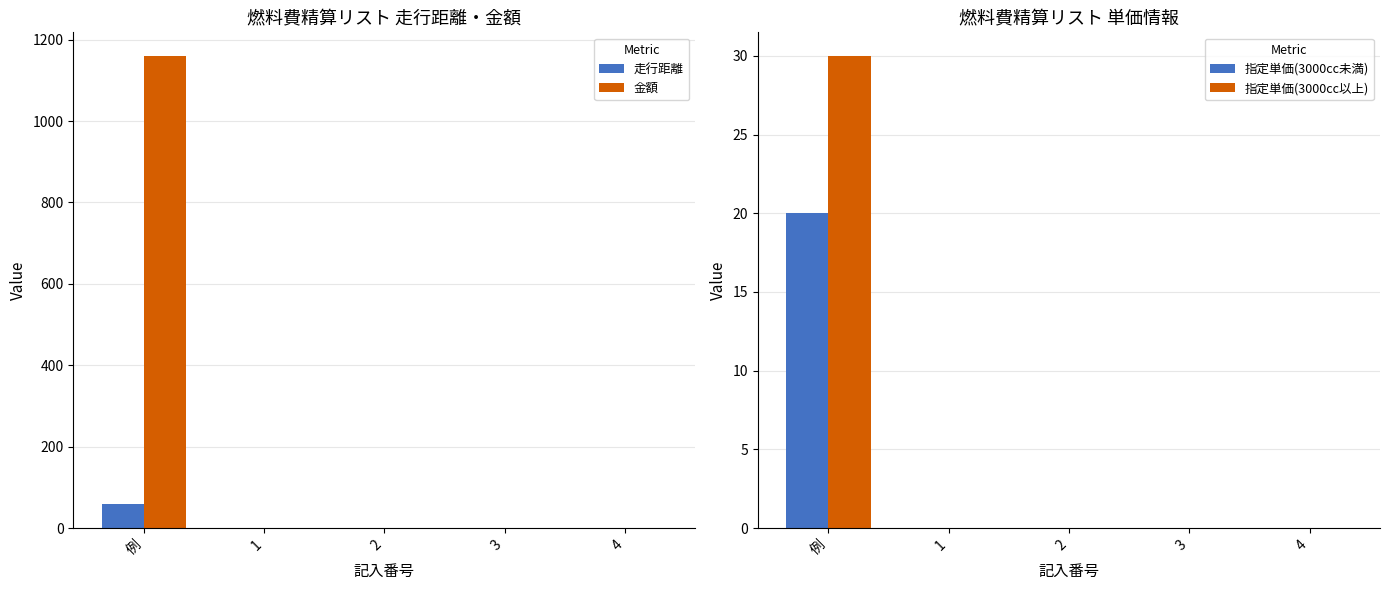

Is the value of 走行距離 at 例 greater than the value of 指定単価(3000cc未満) at 3?

Yes